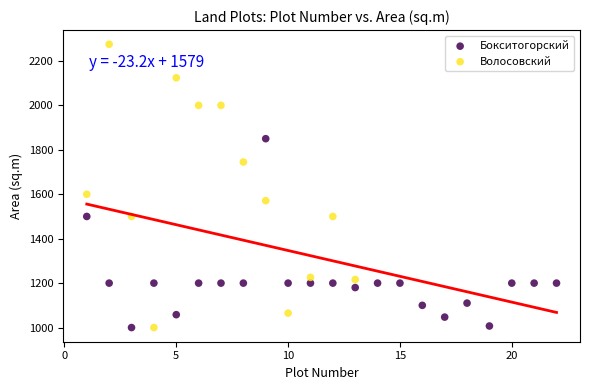

Which series has the widest spread of Y values?

Волосовский